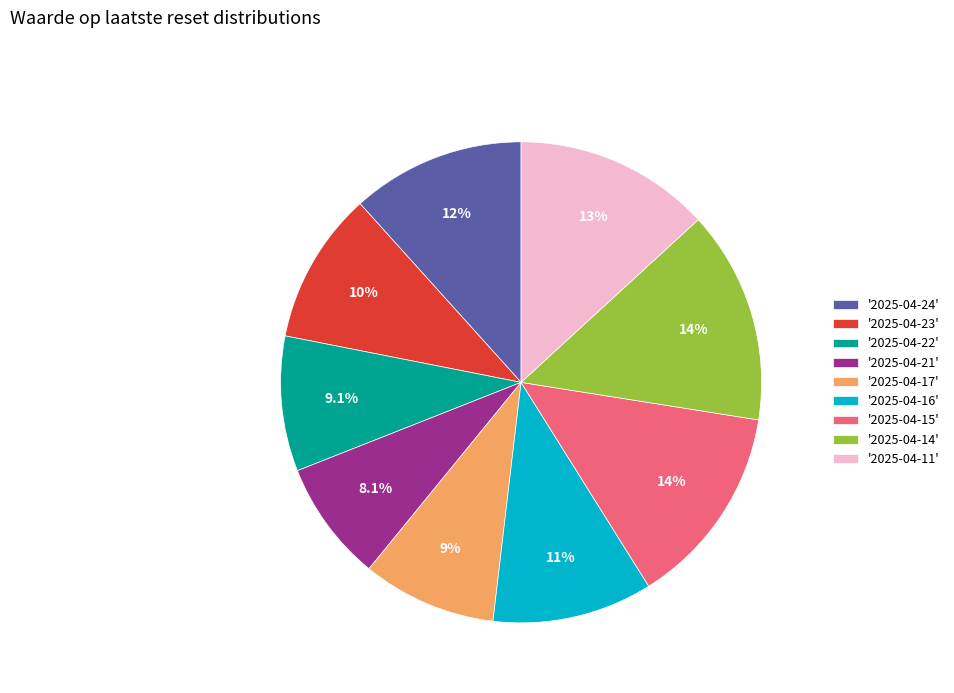

How much of the chart is everything except '2025-04-24'?

88.3%